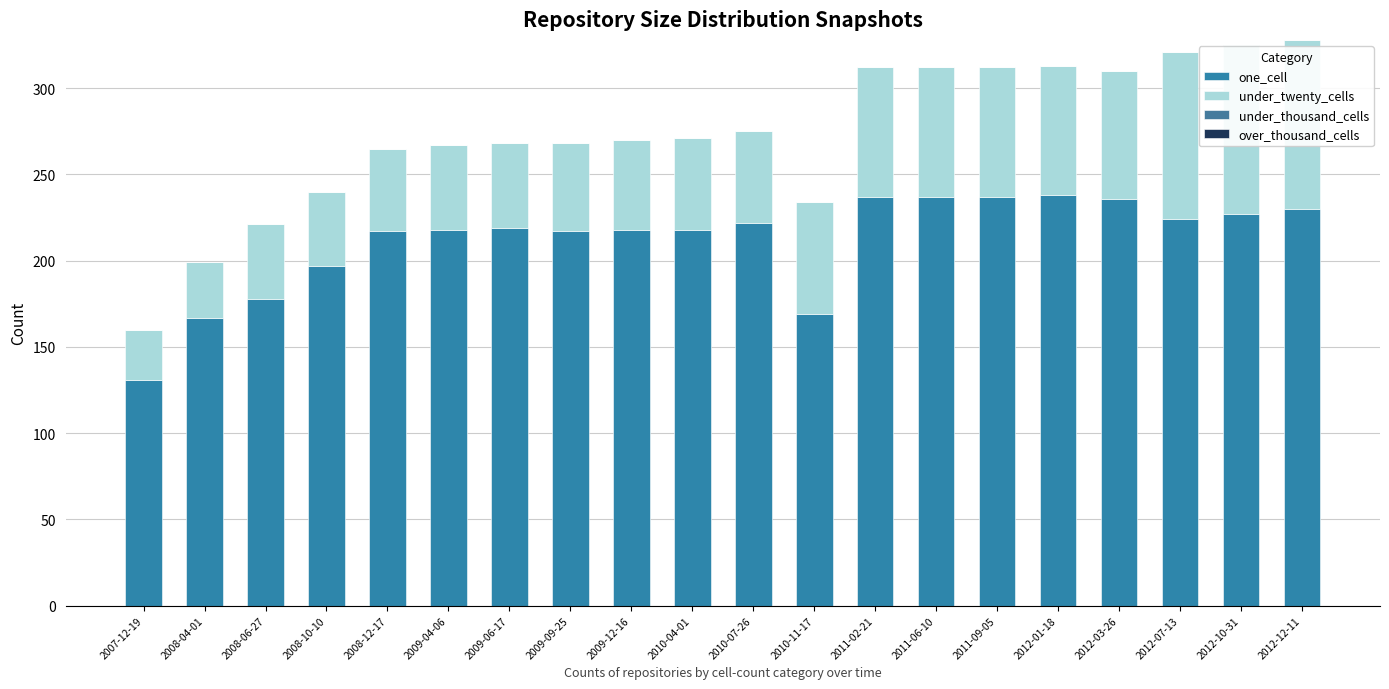

The value of under_twenty_cells at 2010-04-01 is 86. True or false?

False